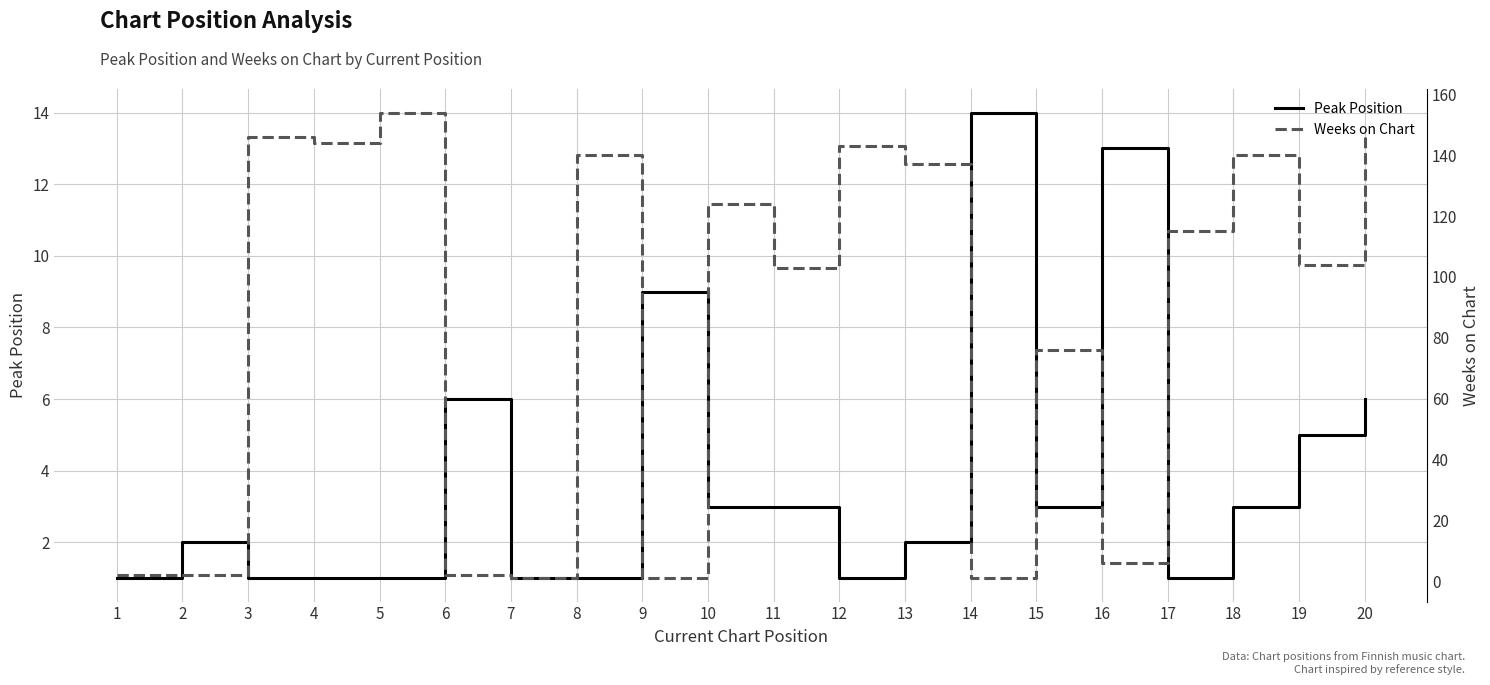

The Weeks on Chart series shows 1 at 7. True or false?

True